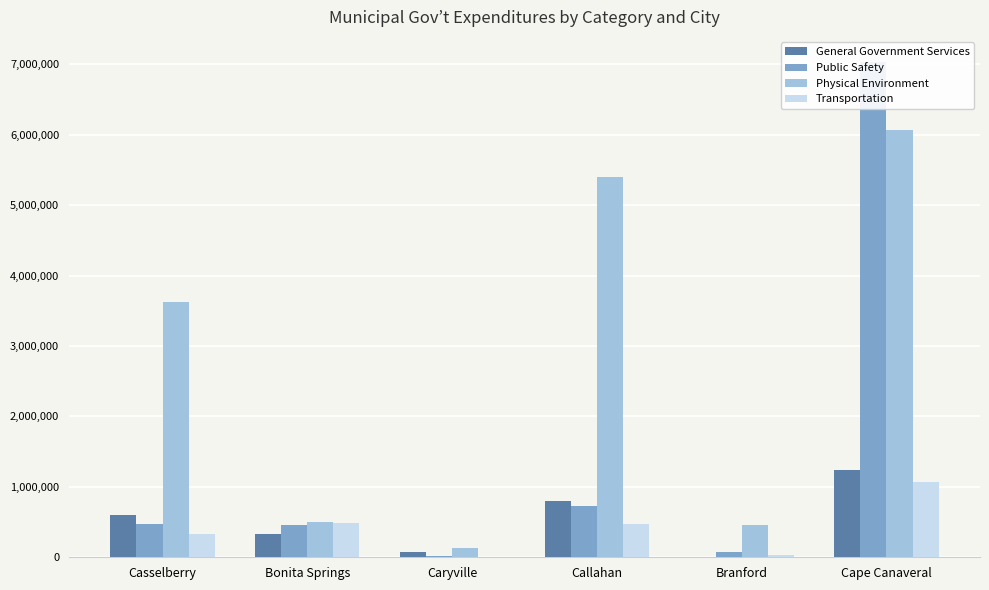

Which series has the largest total across all categories?

Physical Environment